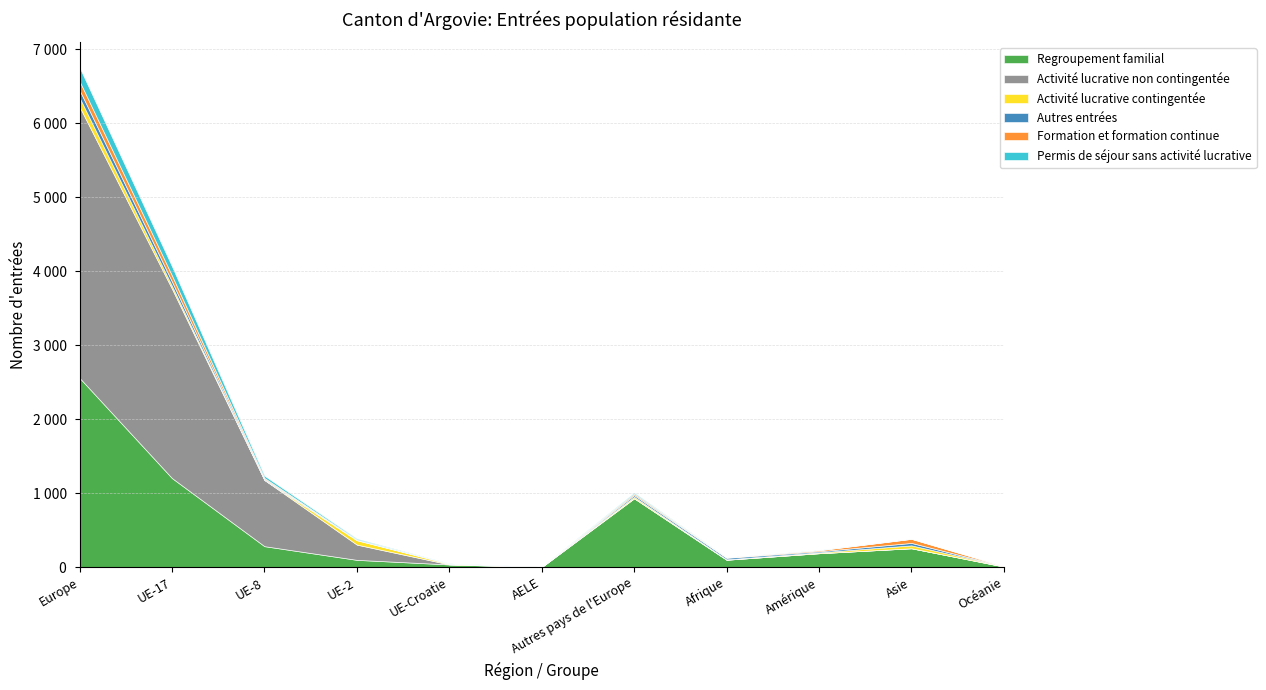

Rank the categories by Permis de séjour sans activité lucrative value from lowest to highest.

Océanie, AELE, Afrique, Asie, UE-Croatie, Amérique, UE-2, Autres pays de l'Europe, UE-8, UE-17, Europe